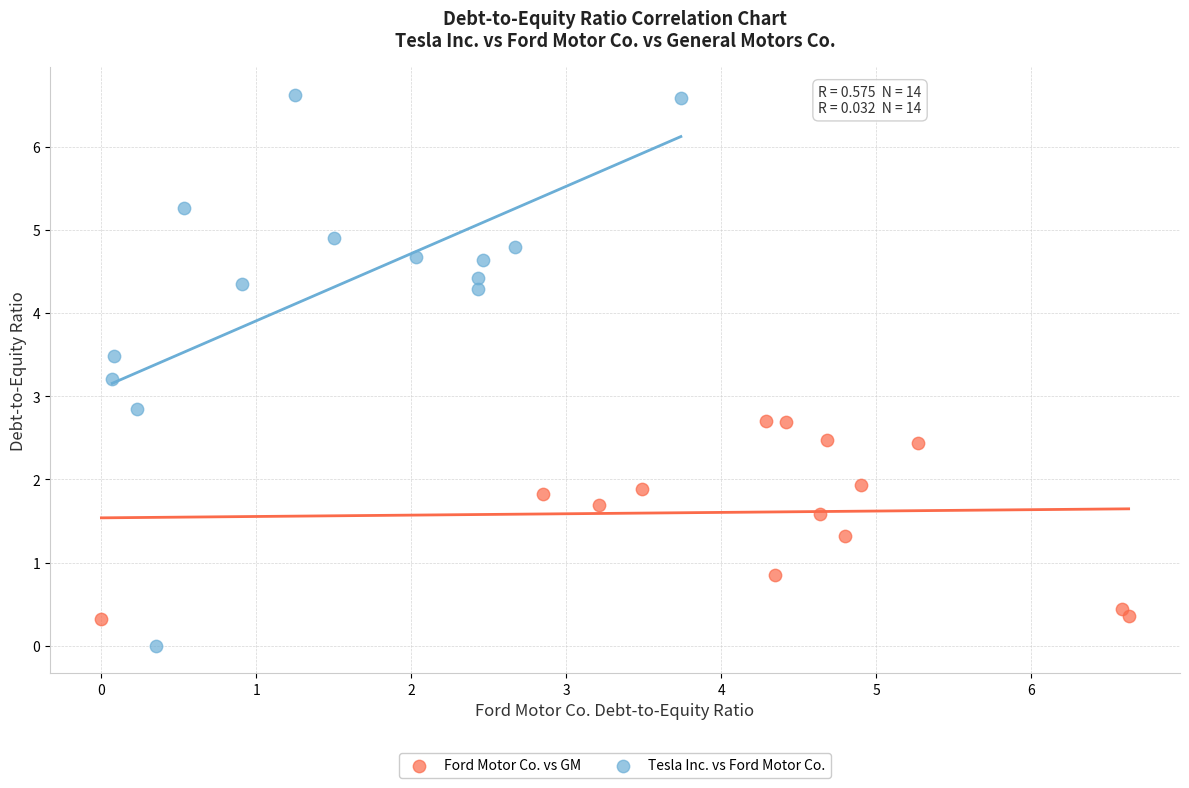

Which series contains the highest Y value?

Tesla Inc. vs Ford Motor Co.